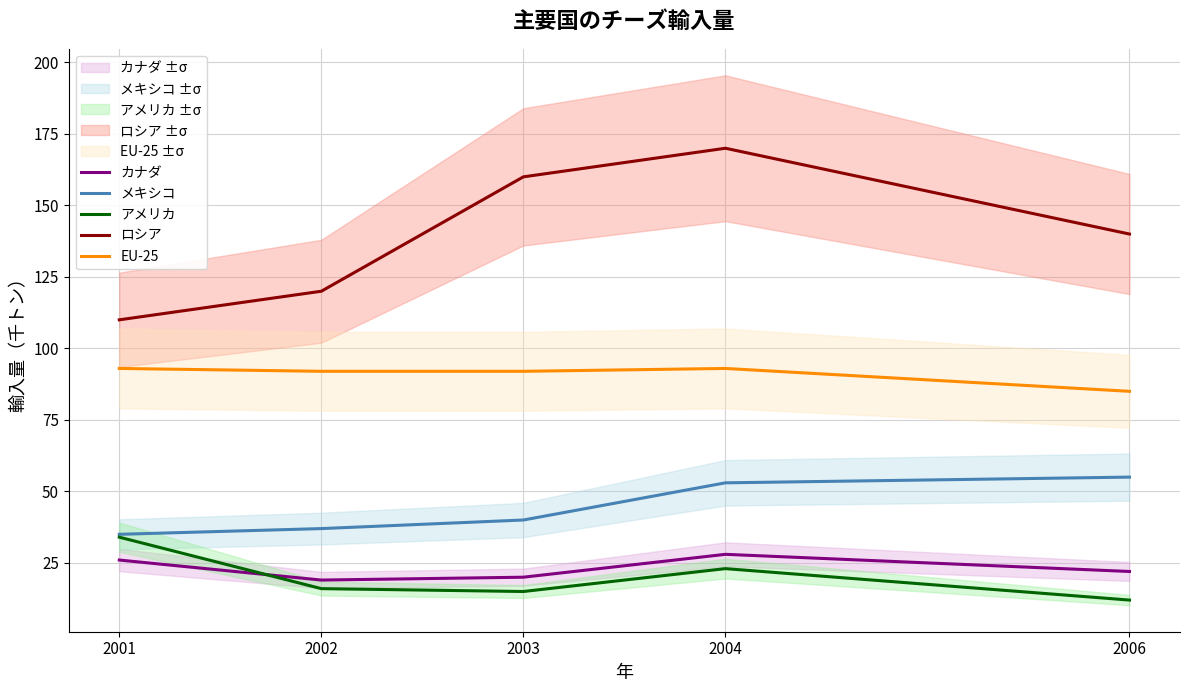

At which category is the sum across all series the highest?

2004